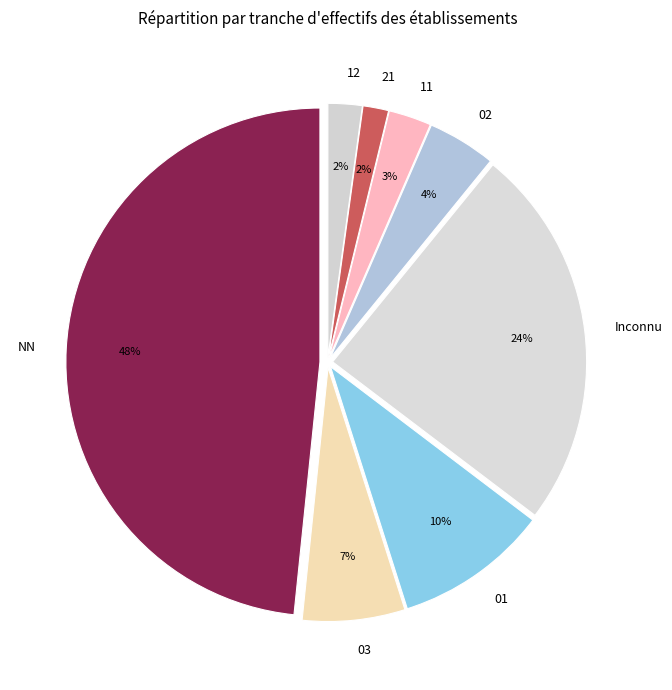

To the nearest percent, what percentage of the pie is 02?

4%